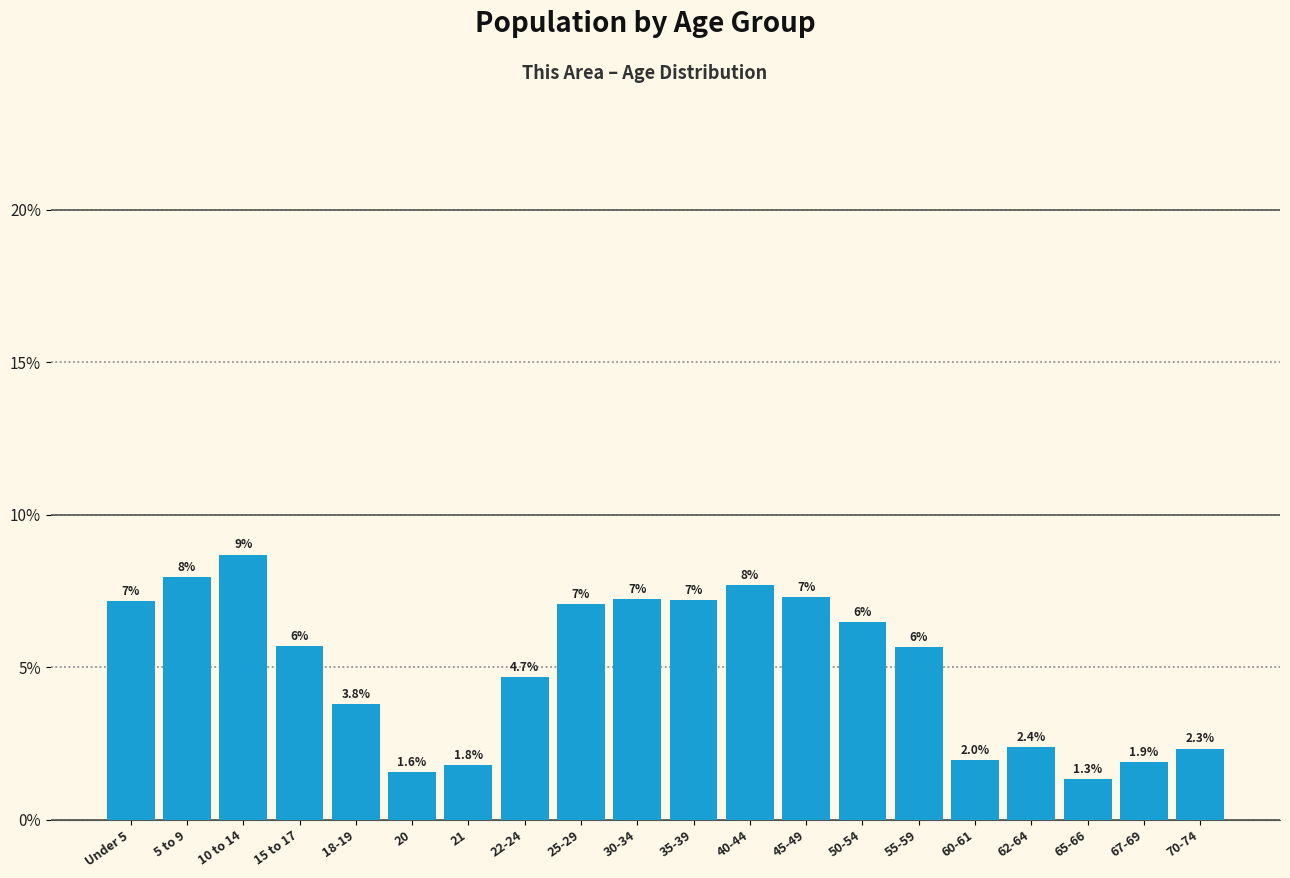

What value does the data have at 67-69?

1.9